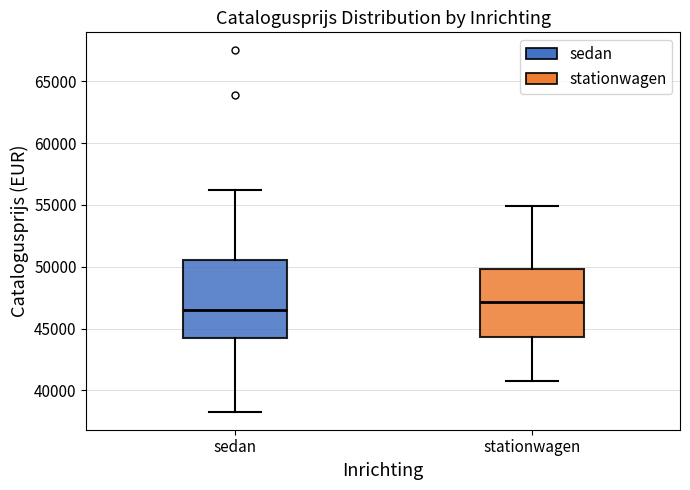

Which box's median line is the highest?

stationwagen